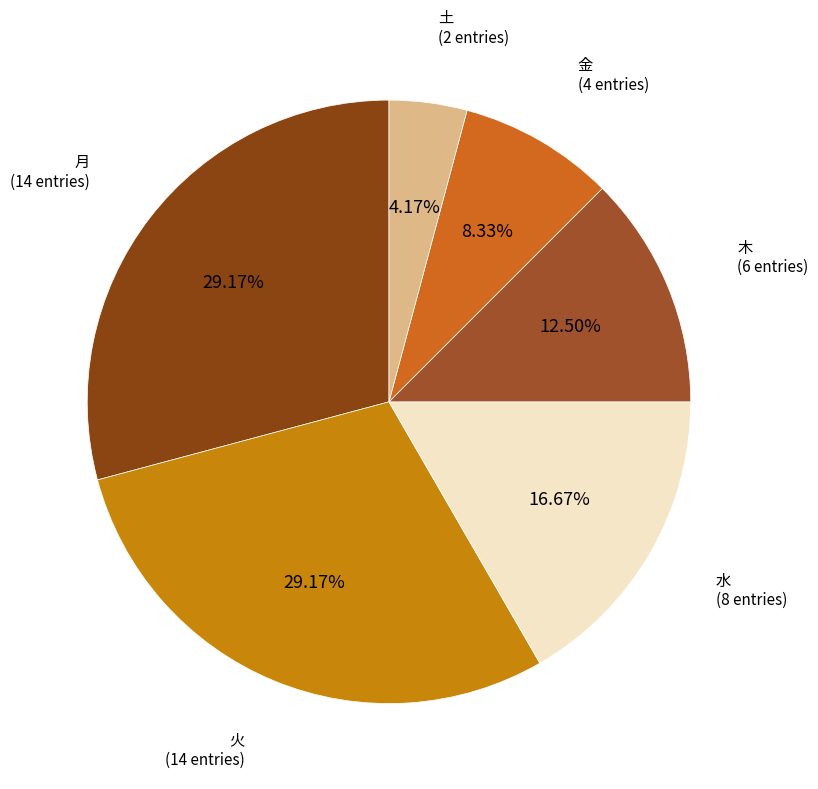

Which category has the smallest portion of the pie?

土